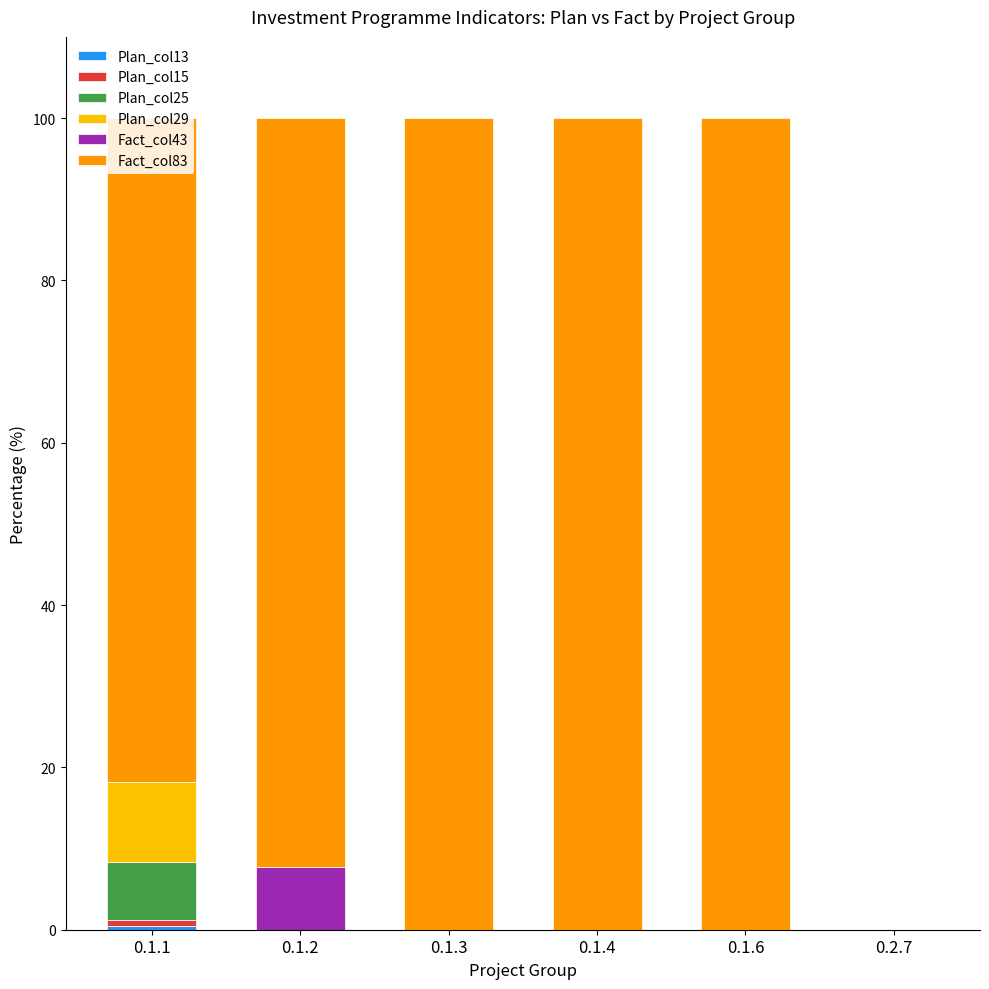

What is the total value across all series at 0.1.3?

100.0